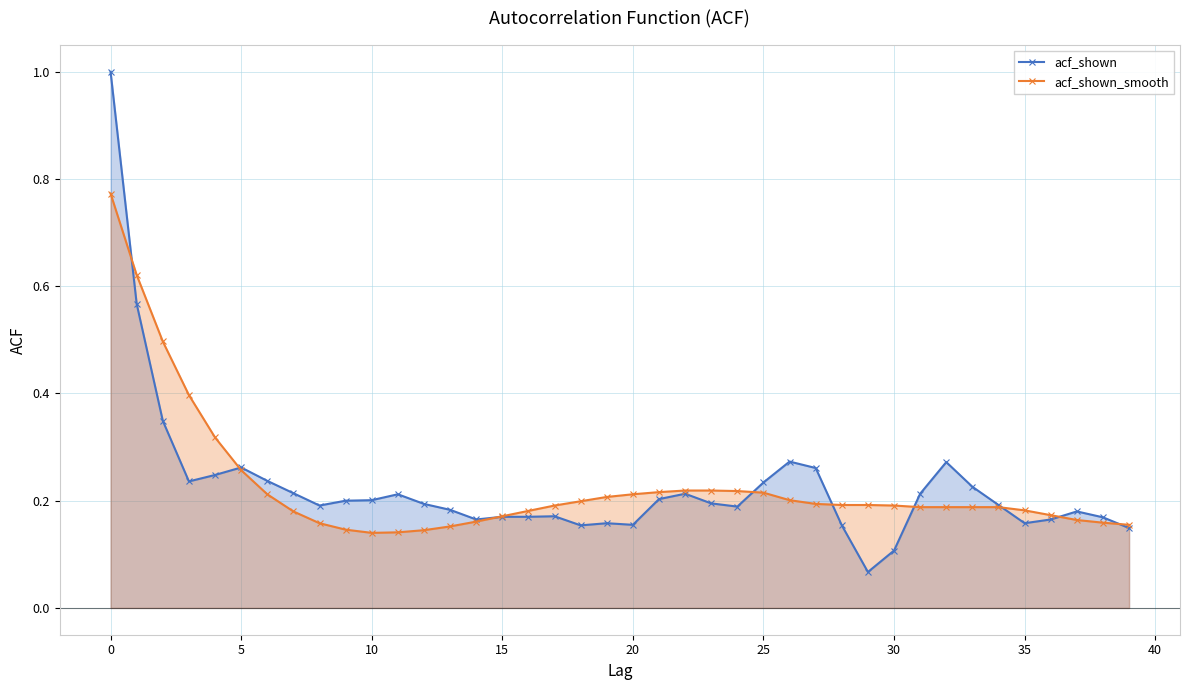

Which category has the lowest value across all series?

29